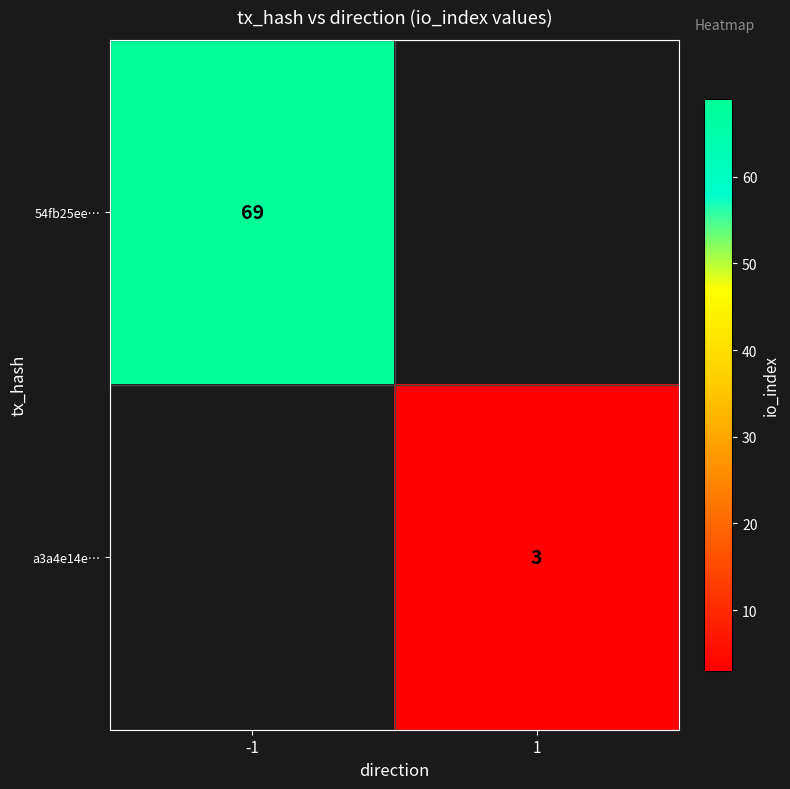

The value of a3a4e14e… at 1 is 3. True or false?

True